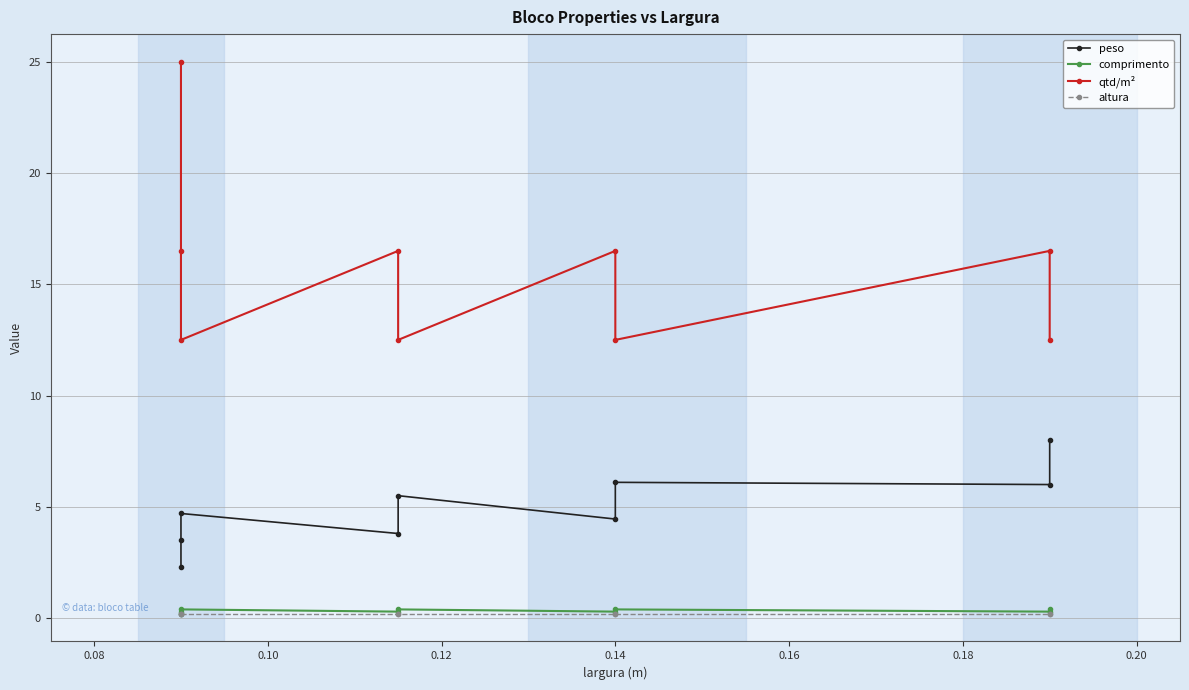

True or false: qtd/m² and altura cross at least once.

False